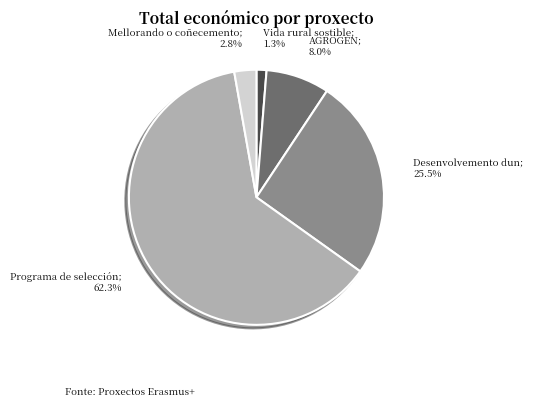

To the nearest percent, what is the difference between the largest and smallest slice percentages?

61%